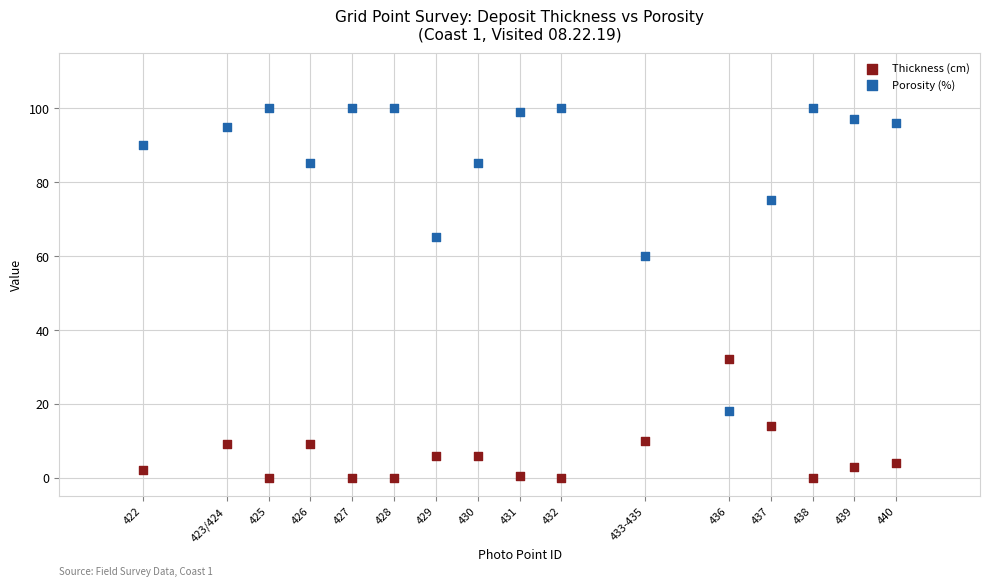

Across all series, what Y value is closest to 50?

60.0